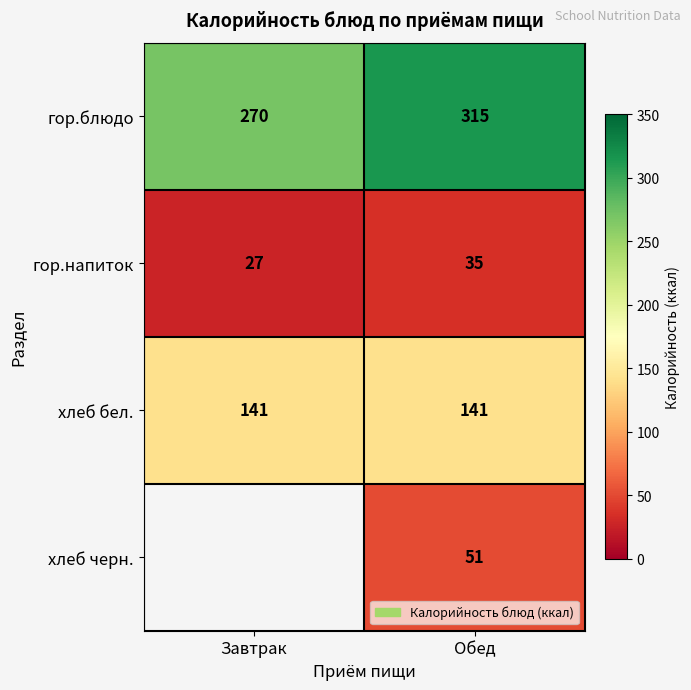

The value of гор.напиток at Завтрак is 27. True or false?

True